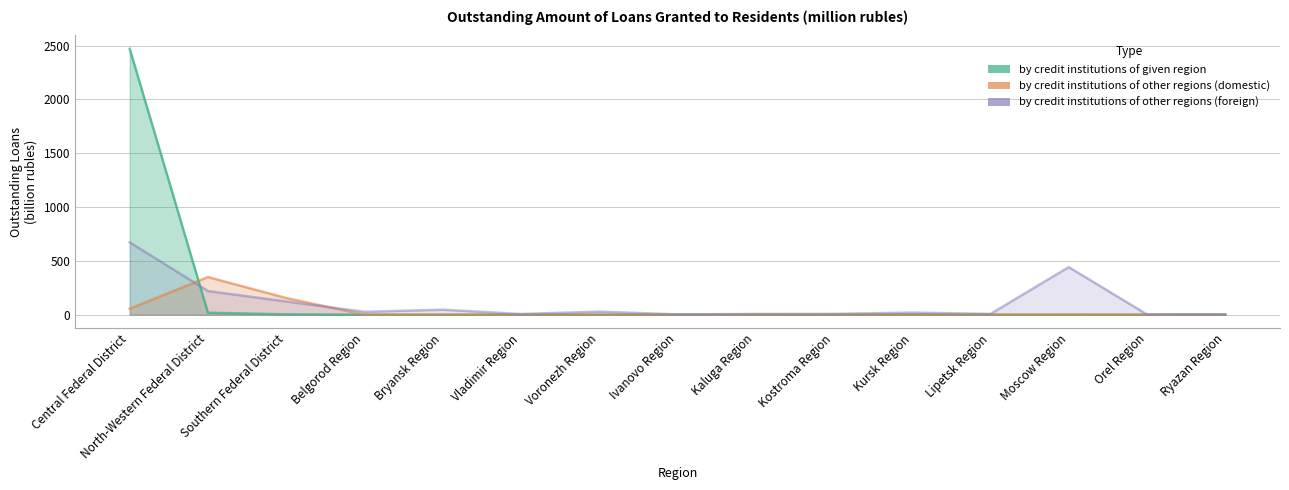

What is the total value across all series at Kostroma Region?

7.6